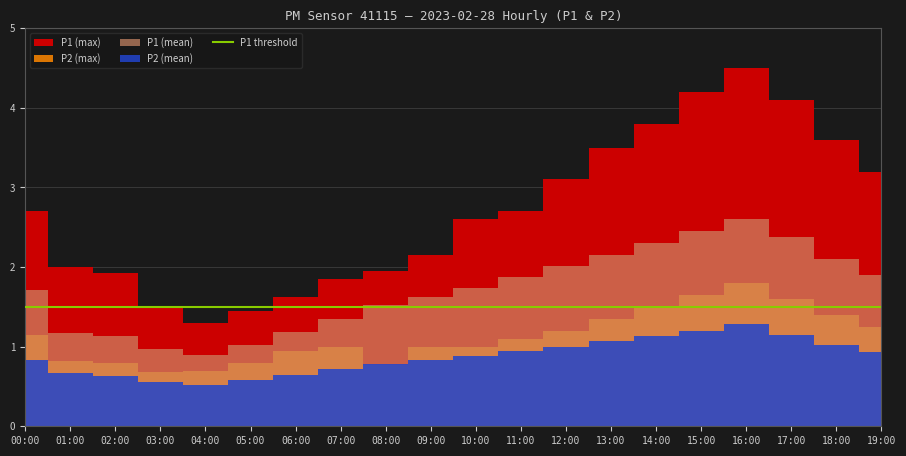

What is the total value across all series at 14:00?

8.7